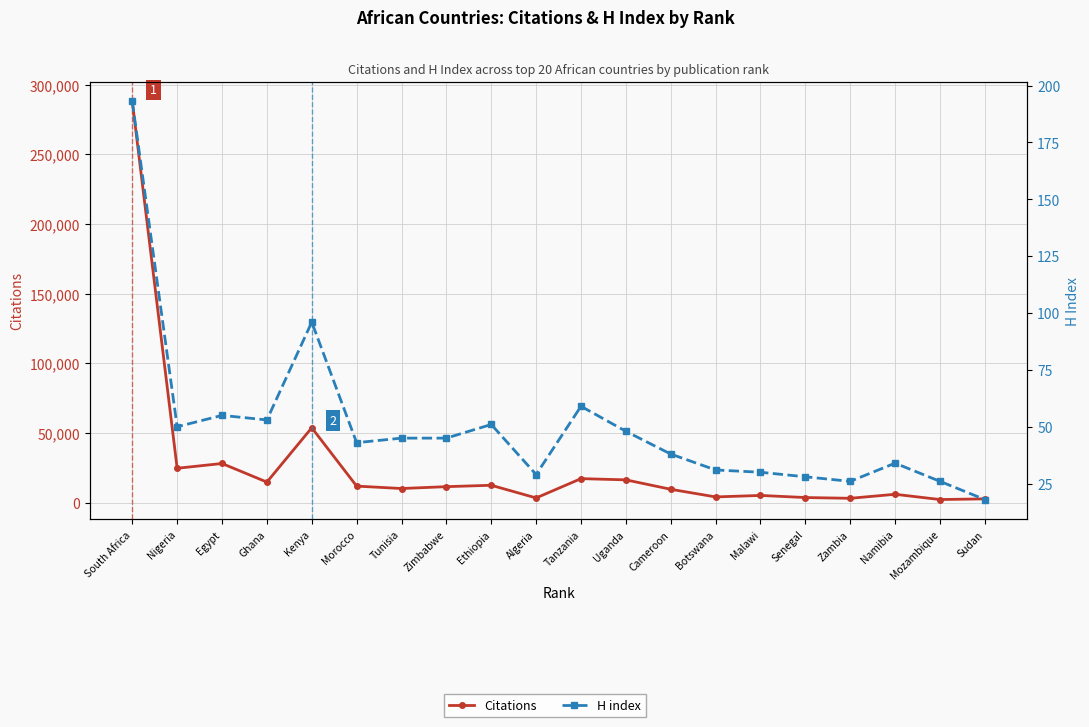

Reading left to right, extract all data points from this chart.

Citations: South Africa=288047	Nigeria=24697	Egypt=28125	Ghana=14779	Kenya=53778	Morocco=11888	Tunisia=10166	Zimbabwe=11487	Ethiopia=12494	Algeria=3390	Tanzania=17255	Uganda=16377	Cameroon=9604	Botswana=4123	Malawi=5192	Senegal=3683	Zambia=3136	Namibia=6018	Mozambique=2246	Sudan=2715
H index: South Africa=193	Nigeria=50	Egypt=55	Ghana=53	Kenya=96	Morocco=43	Tunisia=45	Zimbabwe=45	Ethiopia=51	Algeria=29	Tanzania=59	Uganda=48	Cameroon=38	Botswana=31	Malawi=30	Senegal=28	Zambia=26	Namibia=34	Mozambique=26	Sudan=18